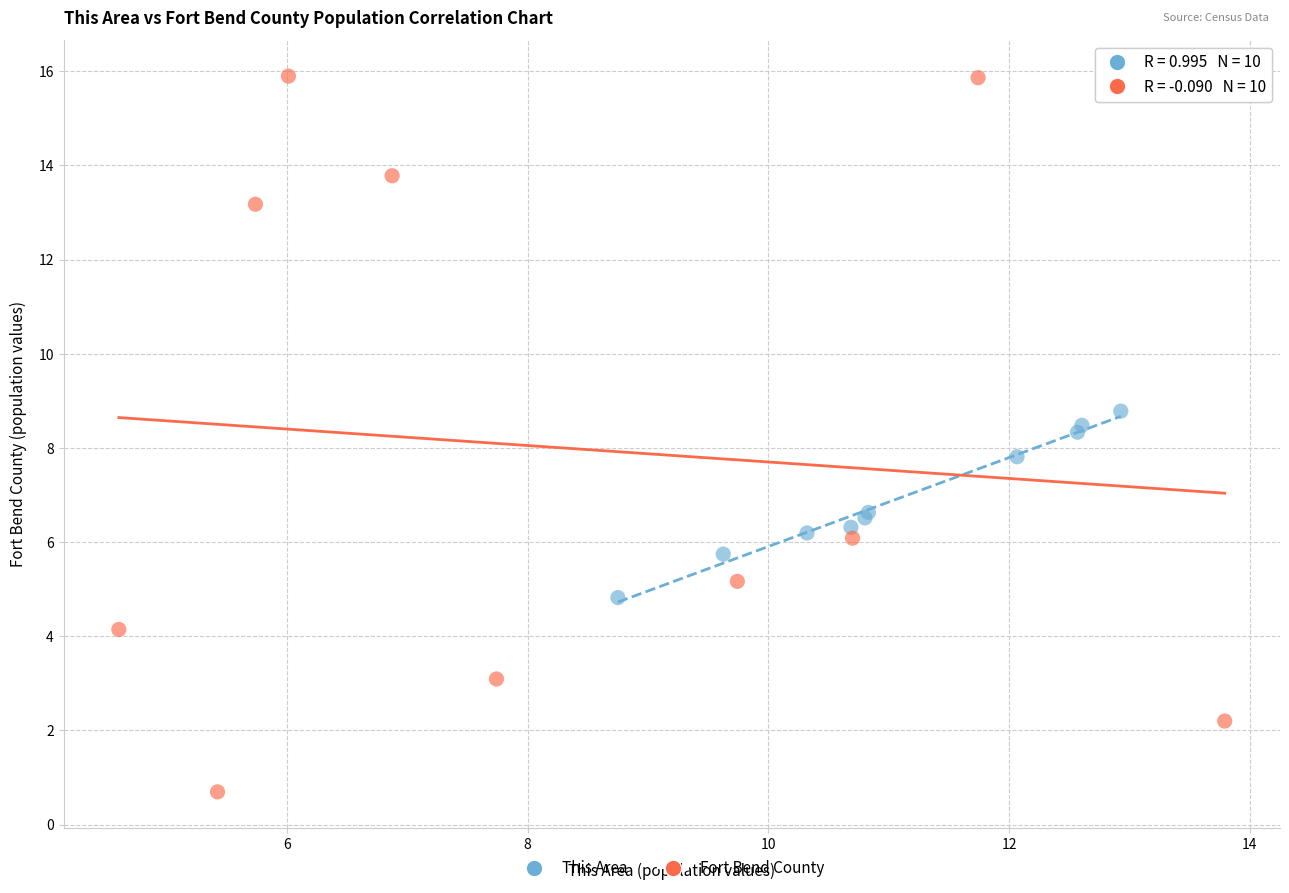

Which series has the widest spread of Y values?

Fort Bend County